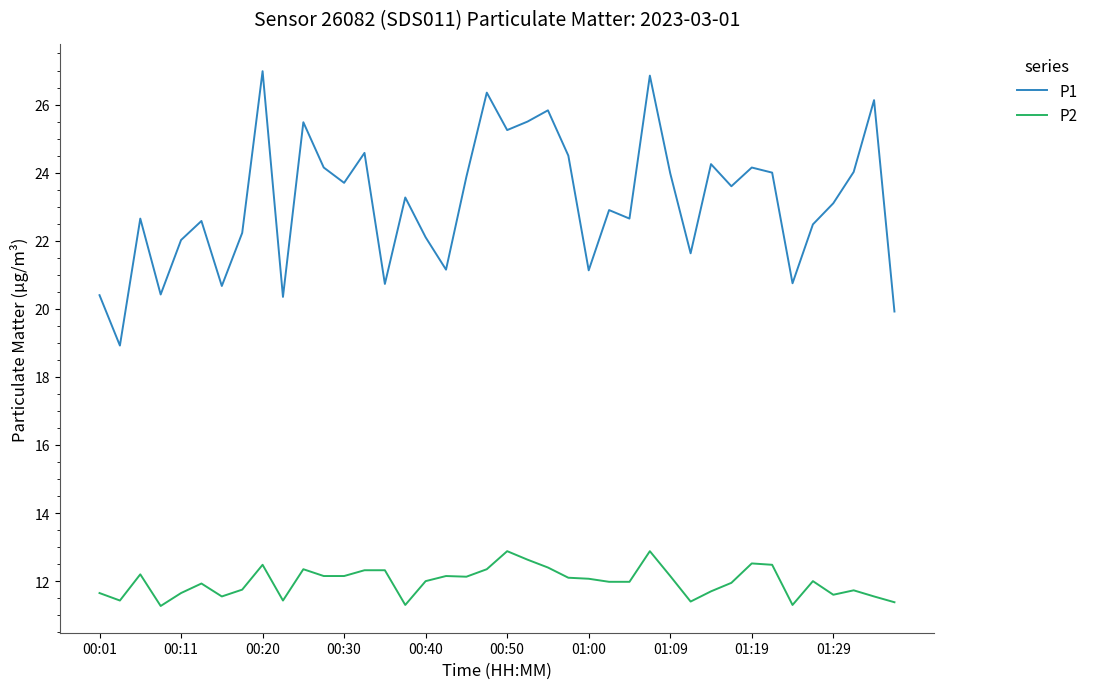

What is the minimum value for P1?

18.9